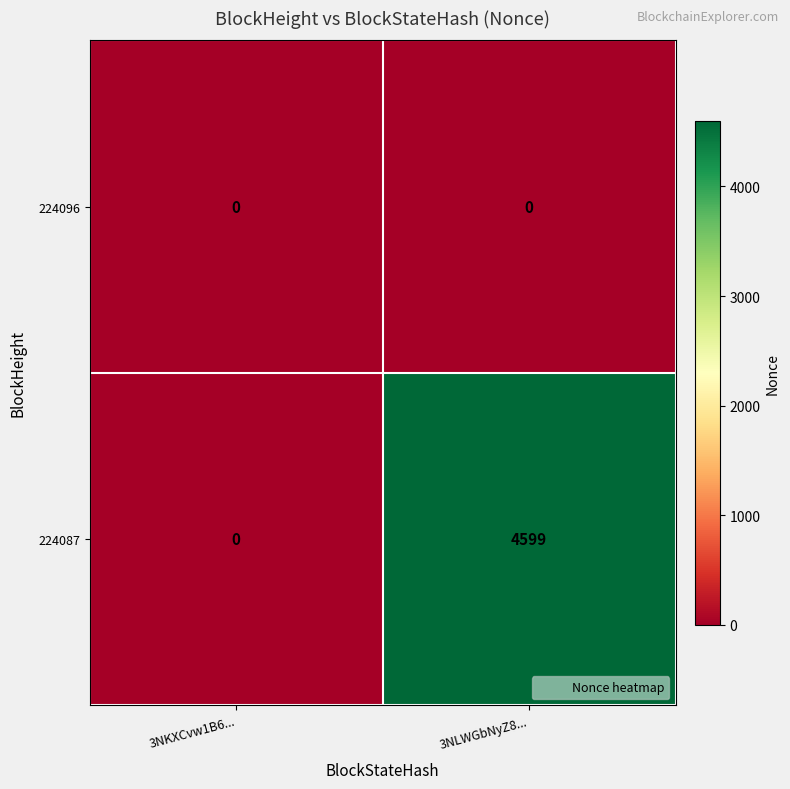

Count the number of categories in the chart.

2